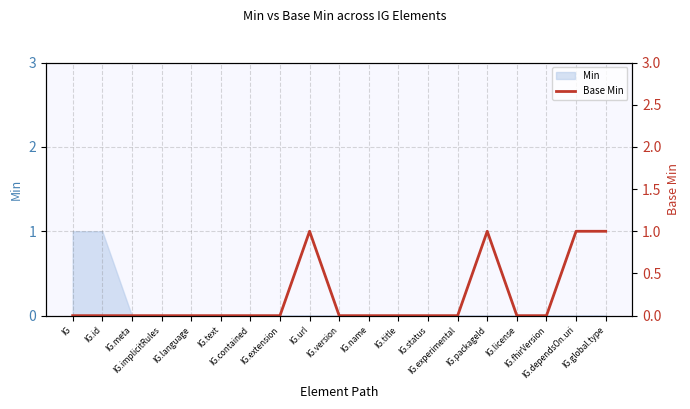

Is it true that the value at IG.status is 1?

False